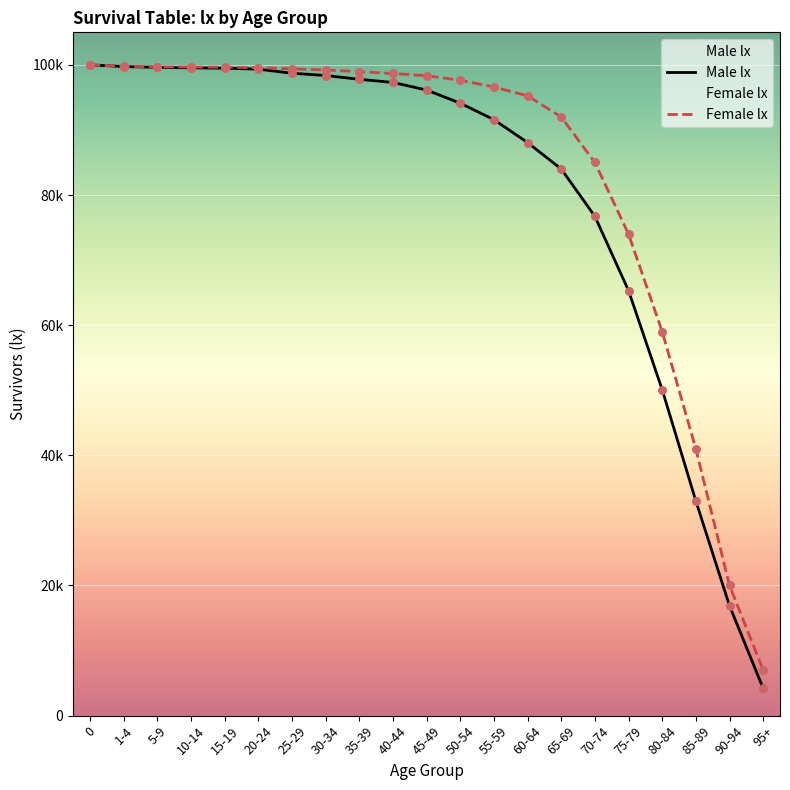

Which series has the widest spread of Y values?

Male lx